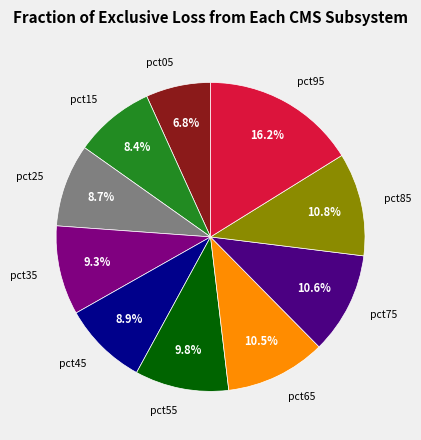

Between pct65 and pct45, which is larger?

pct65